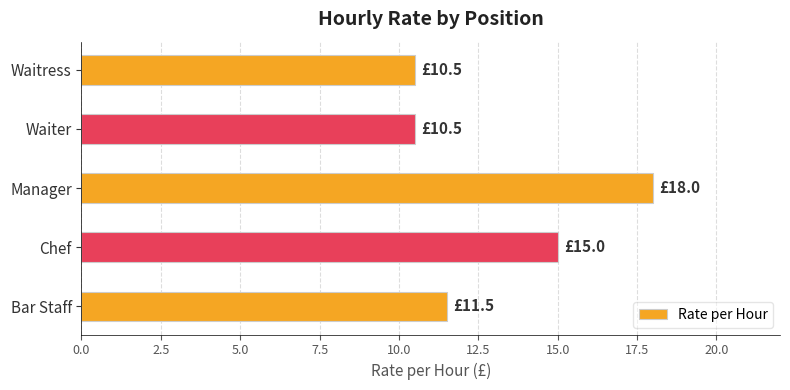

Count the number of categories in the chart.

5